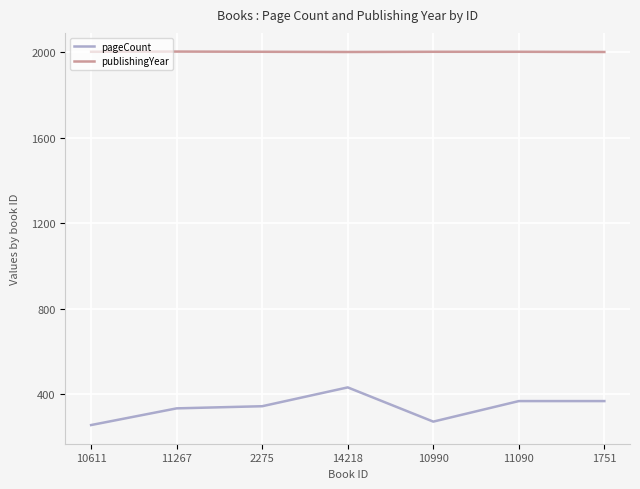

True or false: pageCount has a value of 368 at 1751.

True